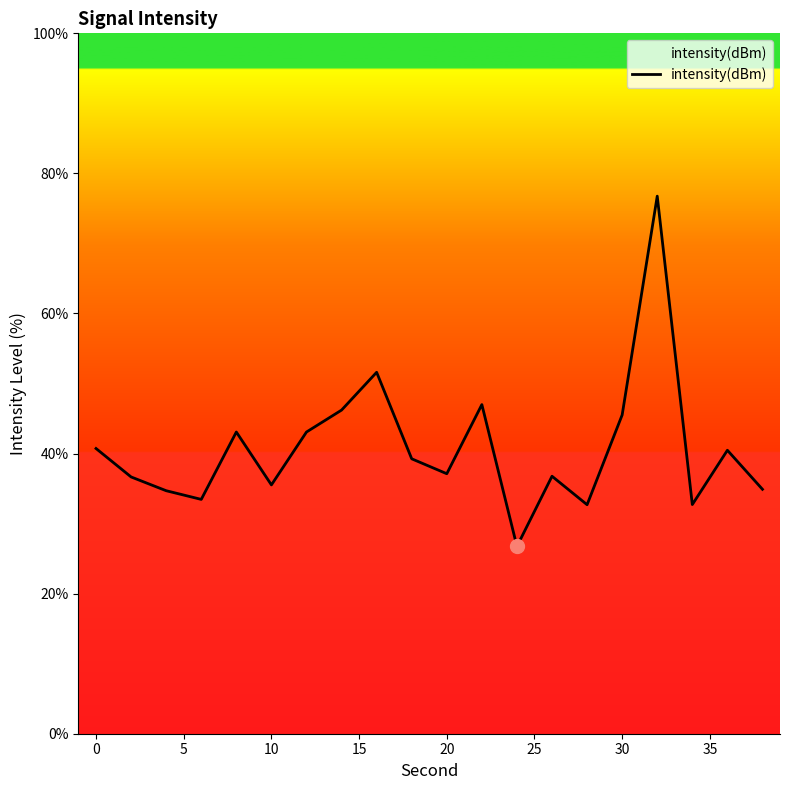

What is the difference between the maximum and second lowest values?

44.1